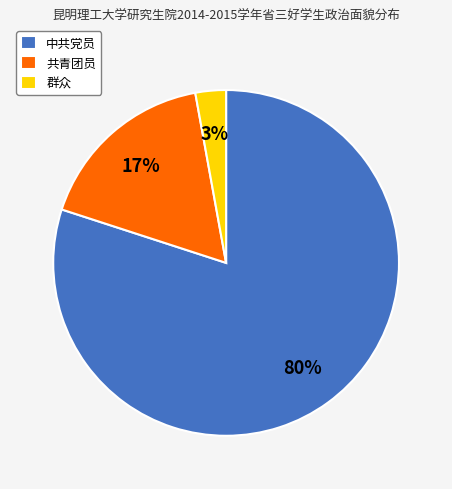

To the nearest percent, what is the difference between the 群众 and 中共党员 slice percentages?

77%